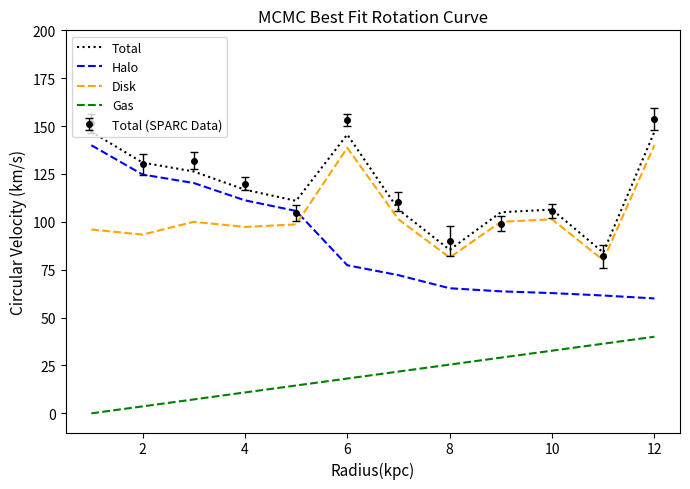

True or false: Gas and Halo intersect in this chart.

False